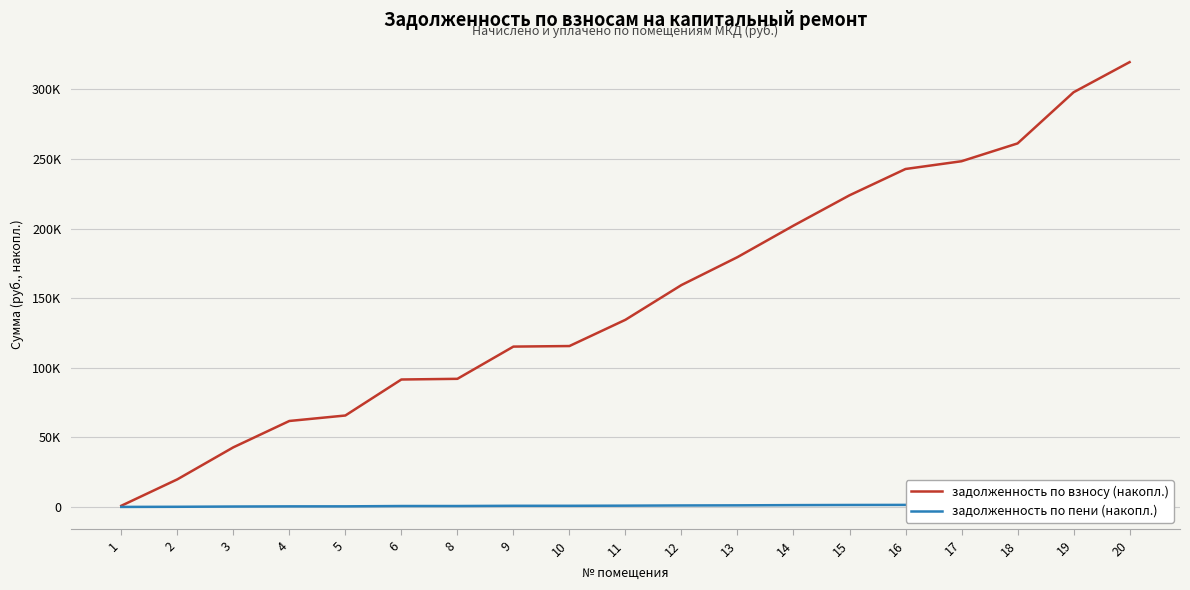

Reading right to left, transcribe all the data shown in this chart.

задолженность по взносу (накопл.): 319654.5	297988.5	261233.1	248428.8	242854.6	223949.5	202151.0	179513.4	159449.5	134486.4	115619.0	115221.5	92060.8	91577.6	65704.6	61769.6	42829.3	19808.1	833.0
задолженность по пени (накопл.): 1948.1	1818.1	1524.0	1472.8	1461.6	1404.9	1295.9	1137.5	1057.2	907.4	813.1	812.7	650.6	649.6	416.8	401.0	287.4	103.2	8.3